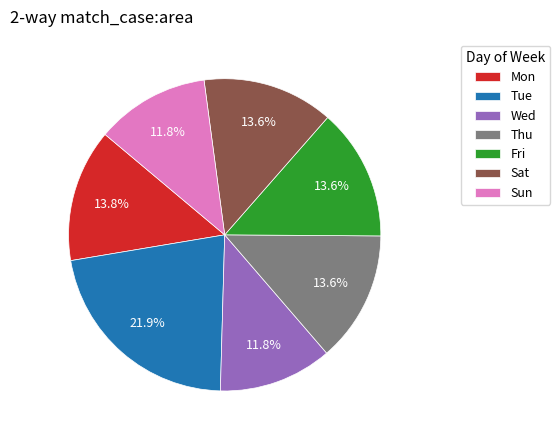

What is the ratio of the value at Tue to the value at Sun?

1.9